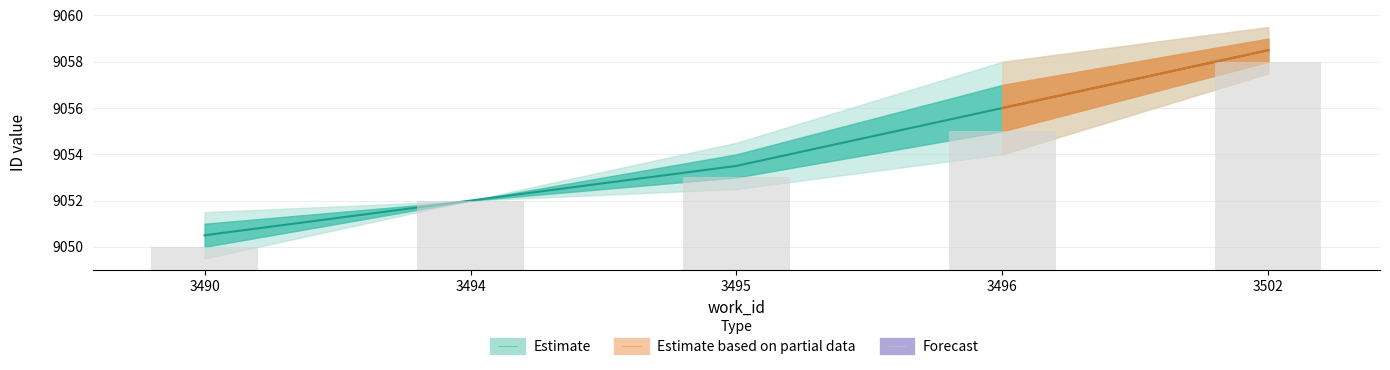

How many bars are there in total?

5